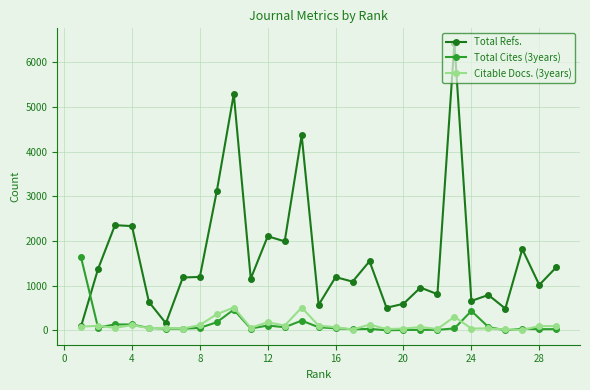

True or false: Citable Docs. (3years) has more than 0 interior local peaks.

True